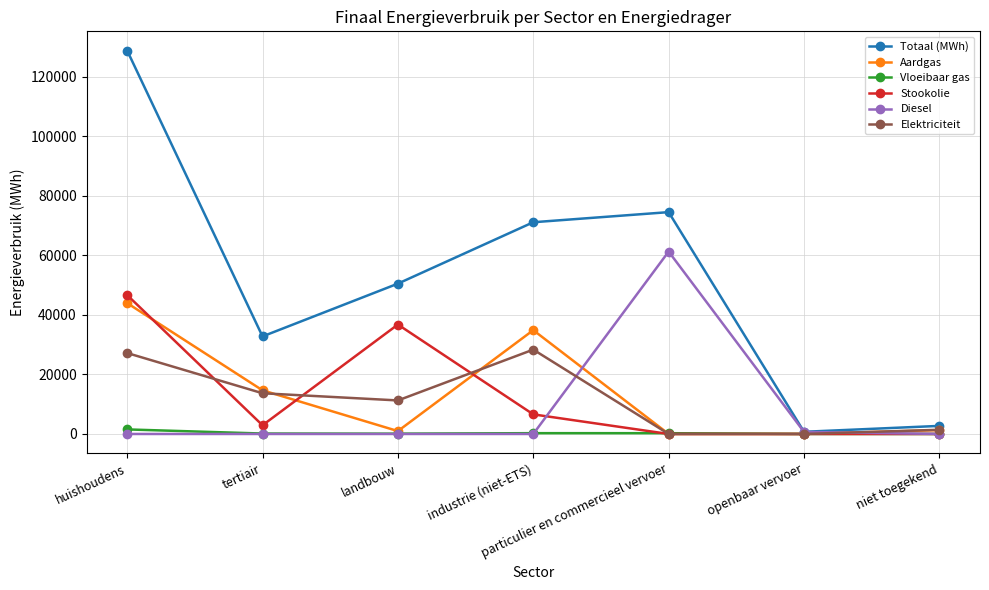

What is the difference between the highest and lowest values at landbouw?

50495.6